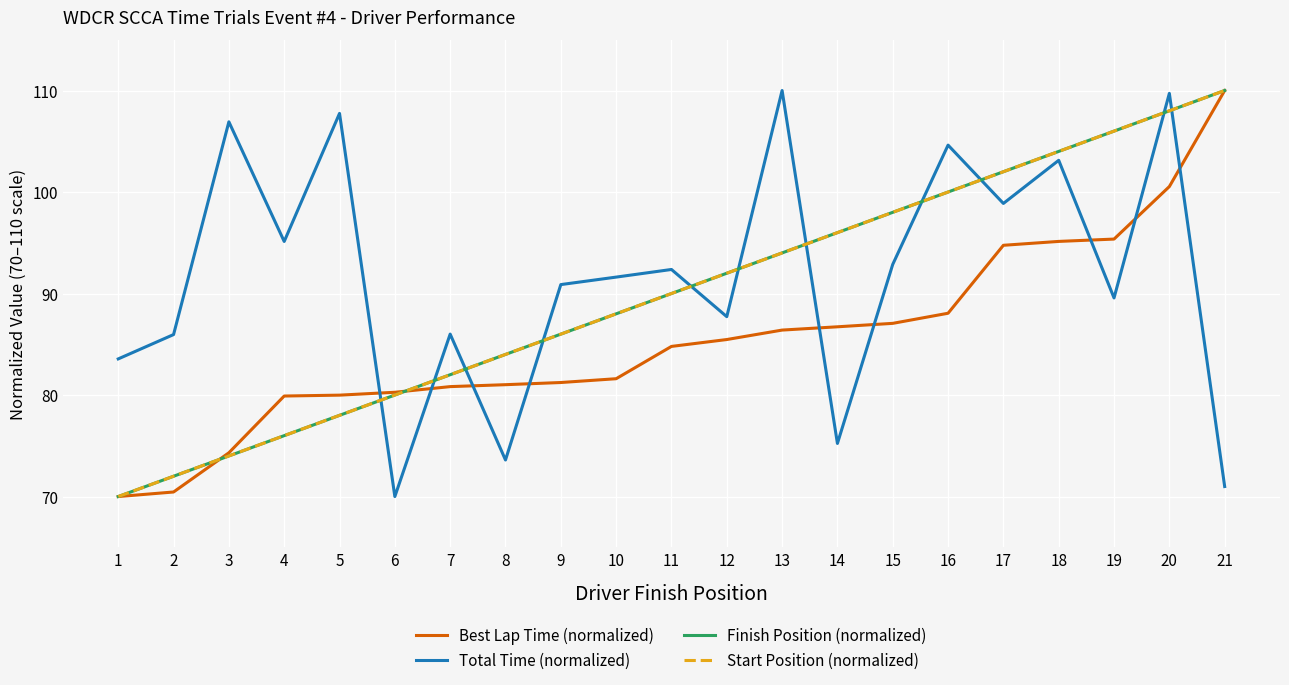

What is the difference between the Best Lap Time (normalized) values at 12 and 21?

24.5